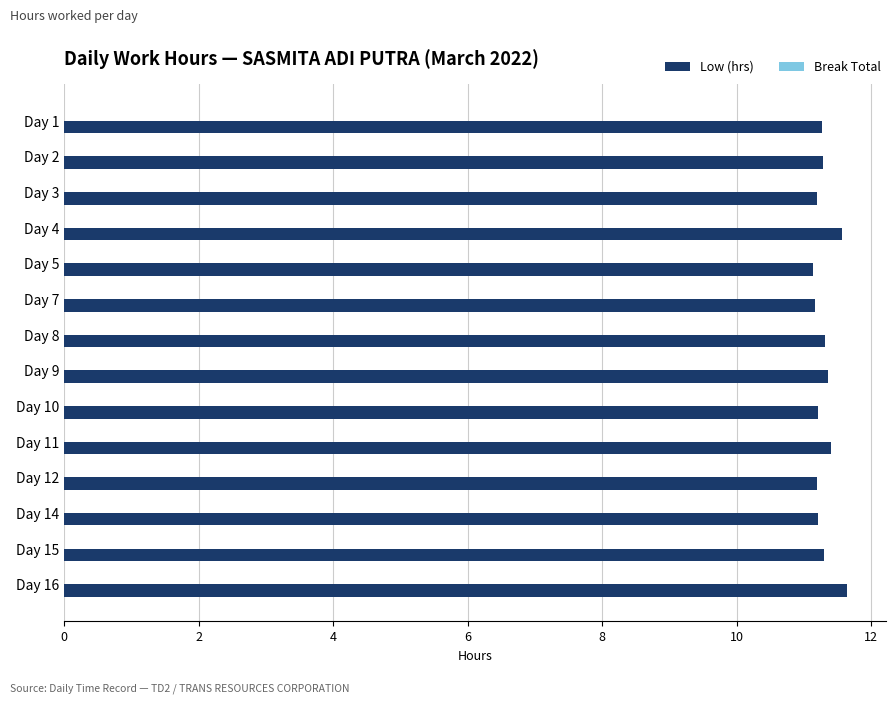

The chart shows a value of 11.2 at Day 14. True or false?

True